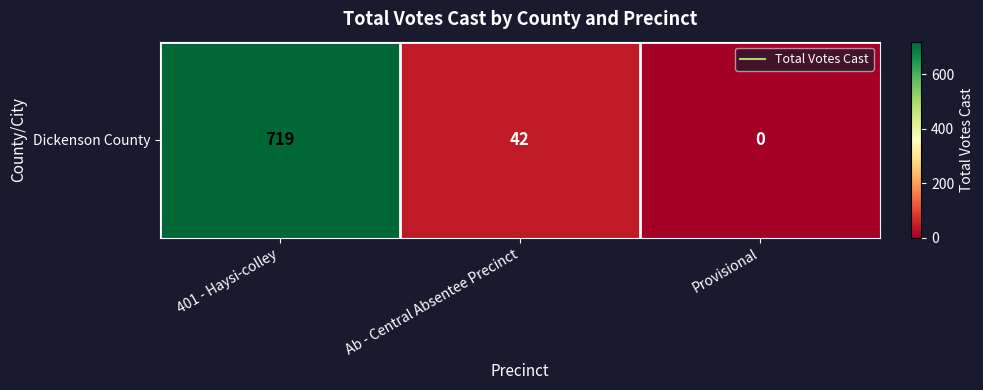

Is it true that the value at Provisional is 0?

True